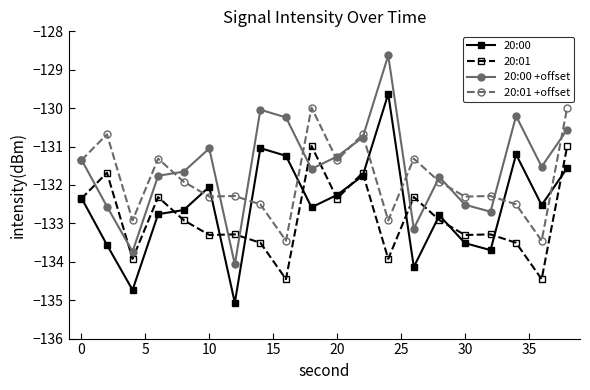

What is the lowest value of the 20:00 series?

-135.1